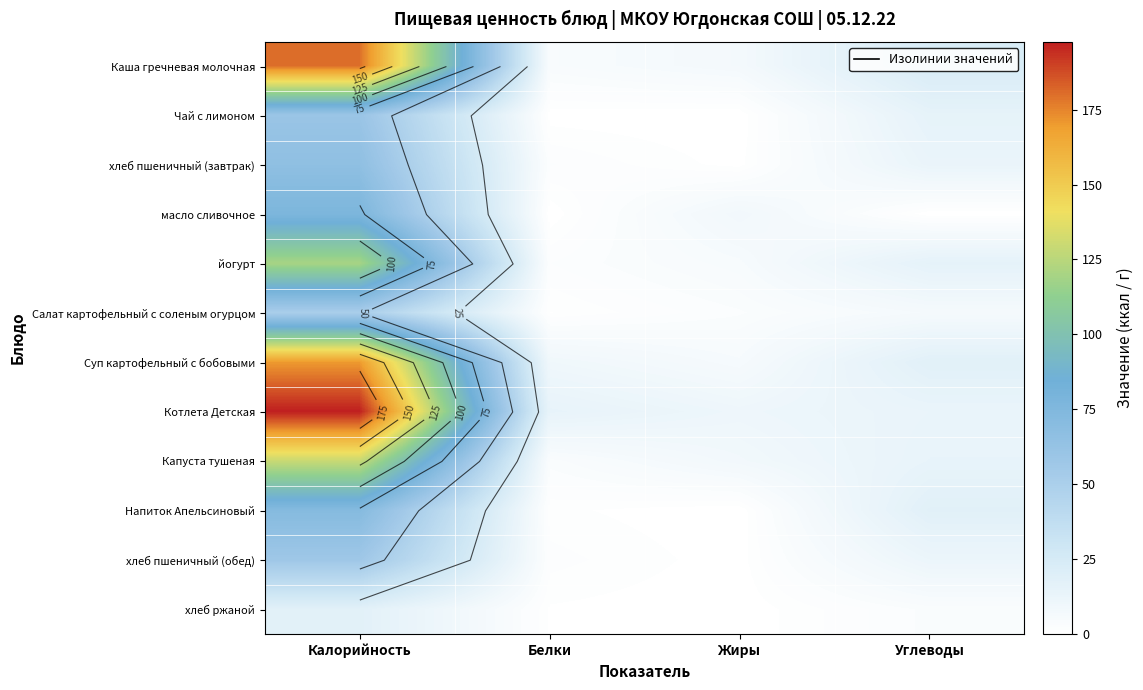

What is the sum of all йогурт values?

143.1